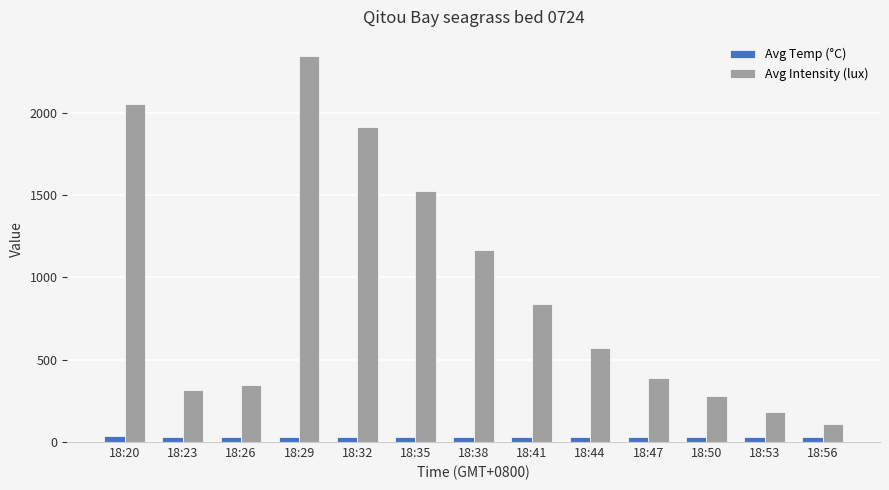

What is the minimum value shown in the chart?

29.0